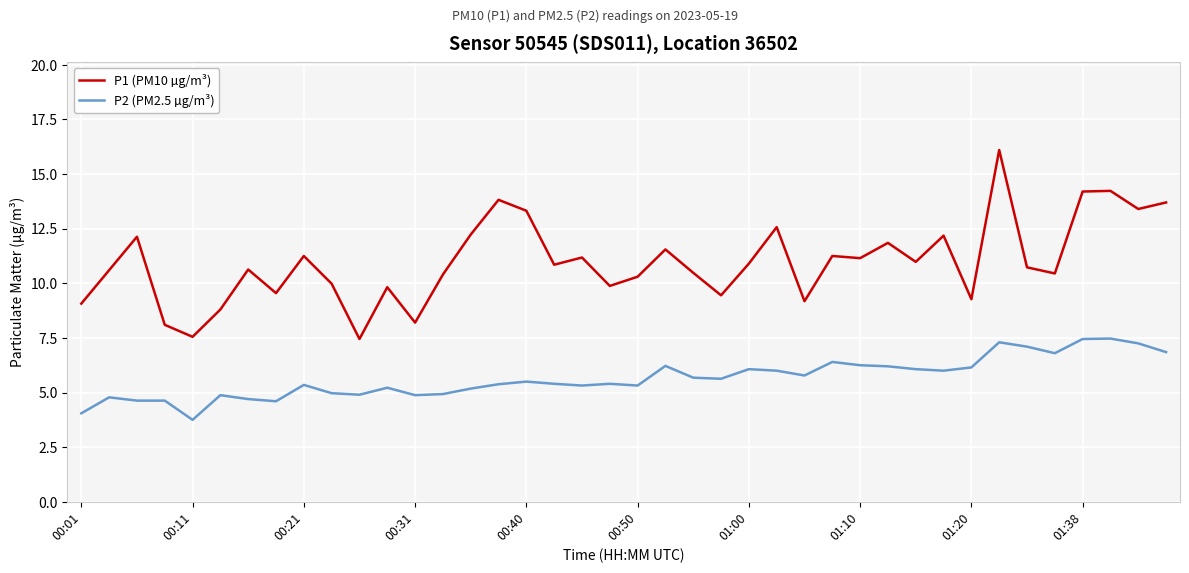

Does the chart have visible grid lines?

Yes